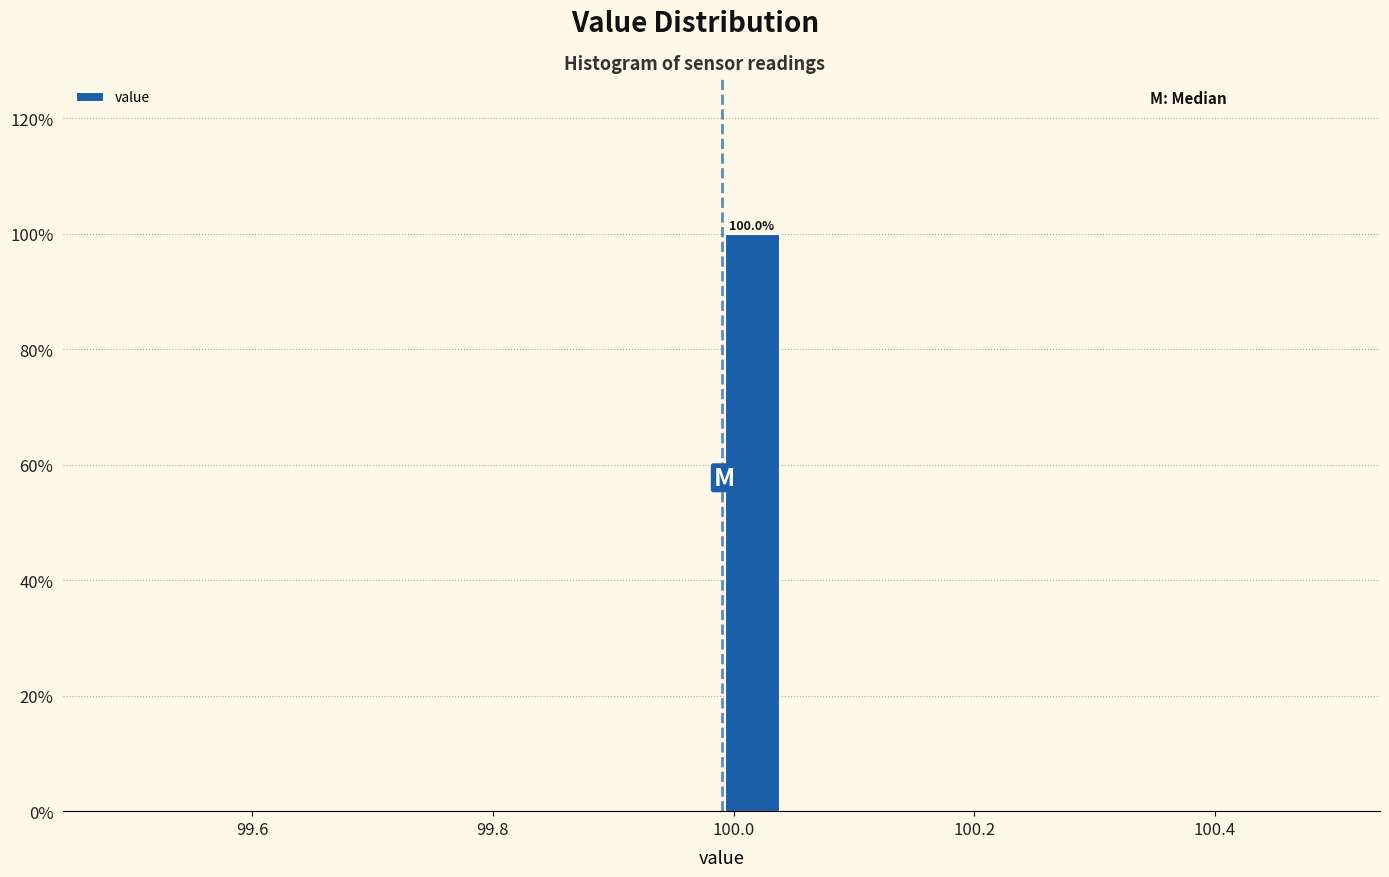

Read against the x-axis, roughly where is the centre of the tallest bar?

100.02